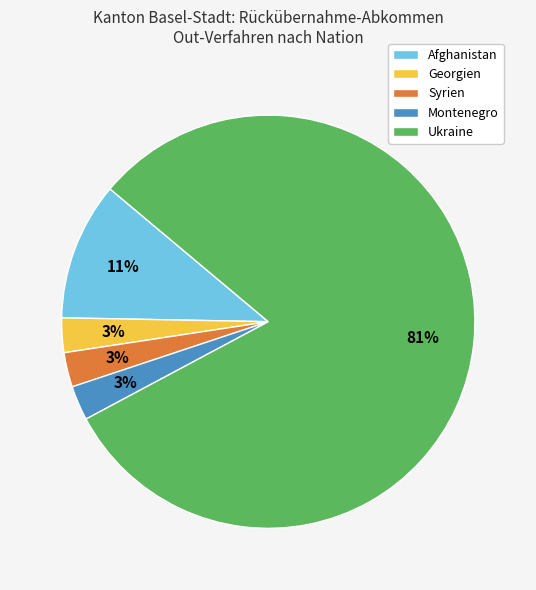

Is the sum of Ukraine and Georgien greater than half?

Yes